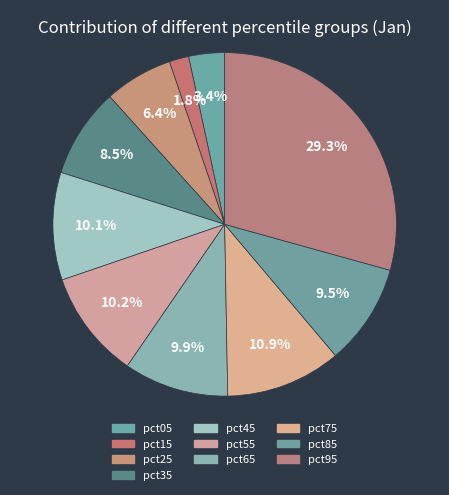

Count the number of slices in the pie.

10